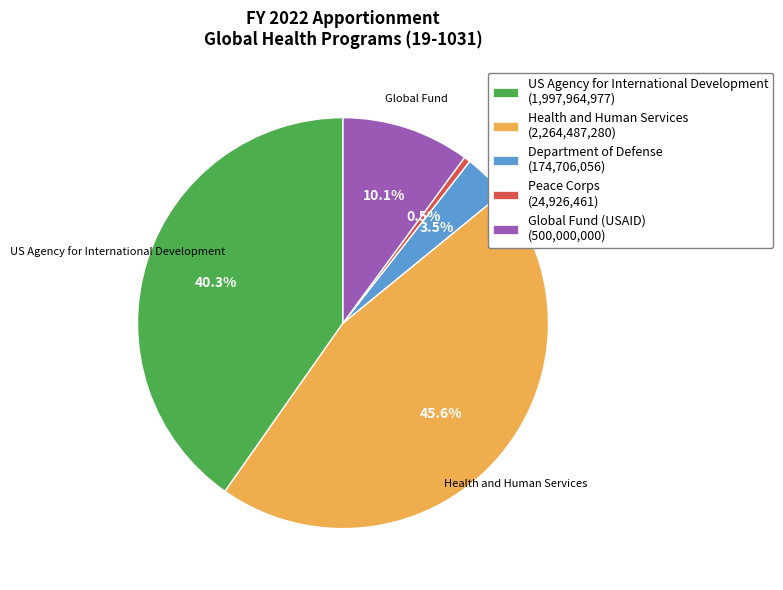

Is there a majority slice in this chart?

No